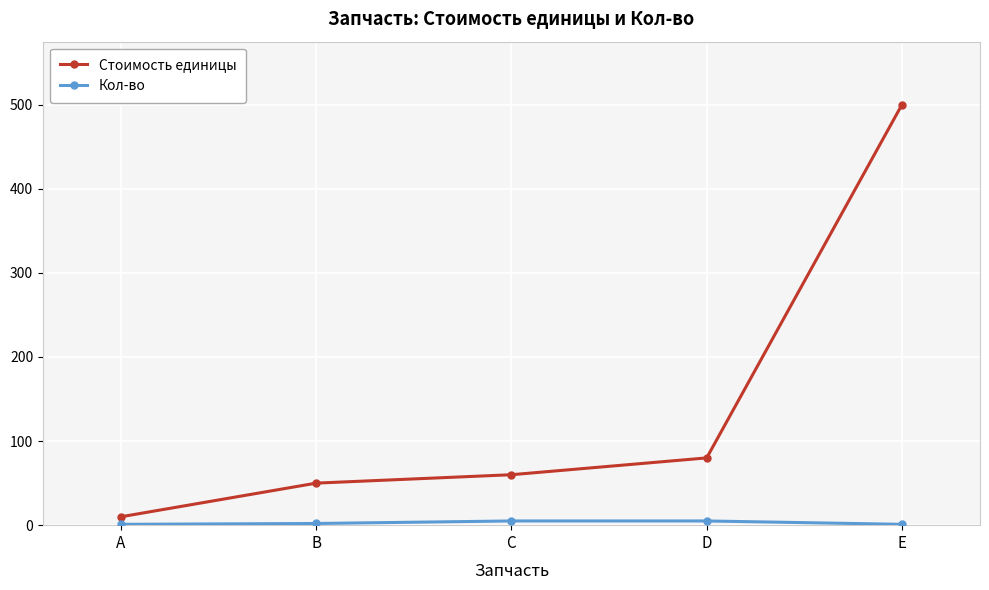

At which category is the sum across all series the highest?

E